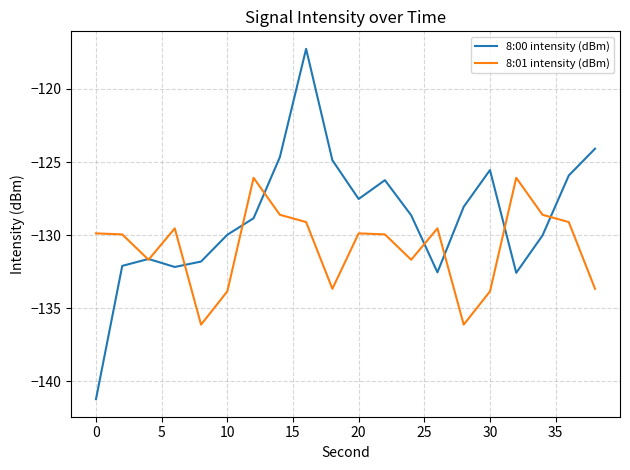

What is the minimum value for 8:01 intensity (dBm)?

-136.1